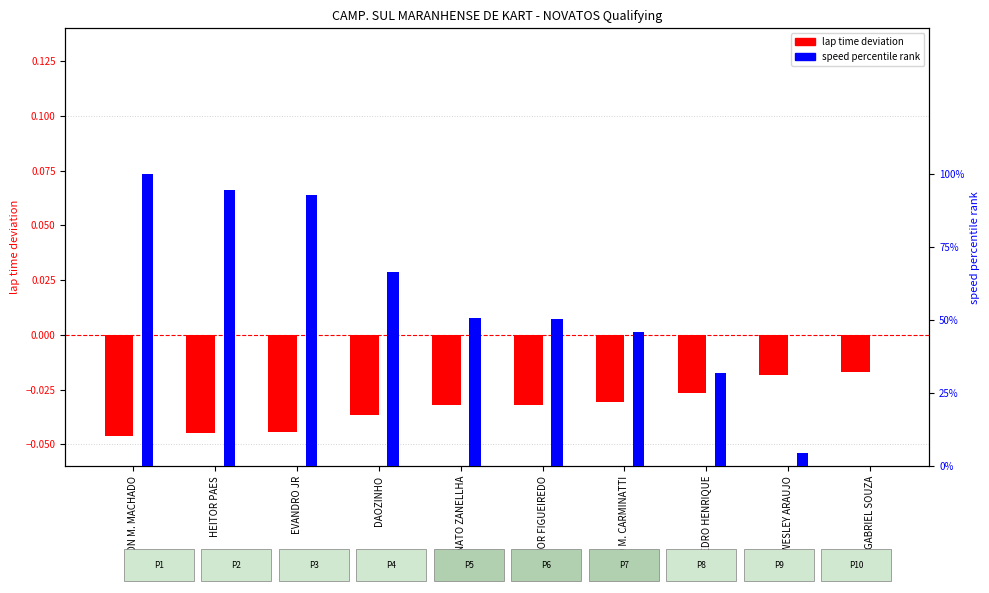

What position from the right is VICTOR FIGUEIREDO?

5